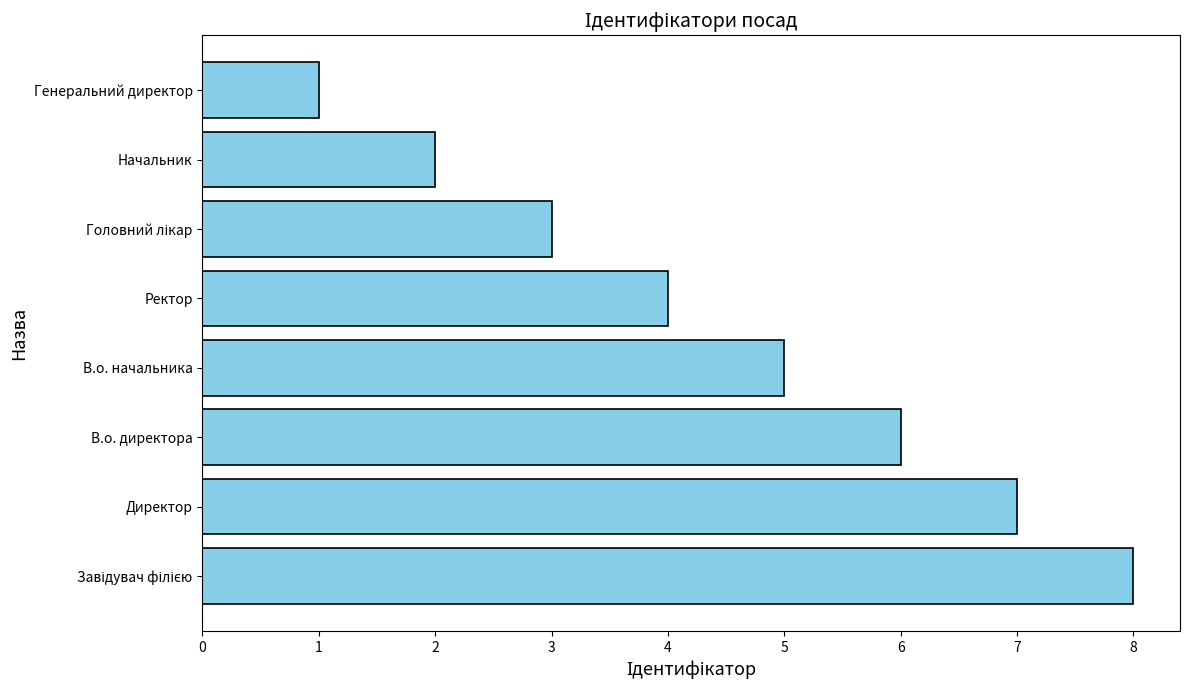

How many bars are there in total?

8